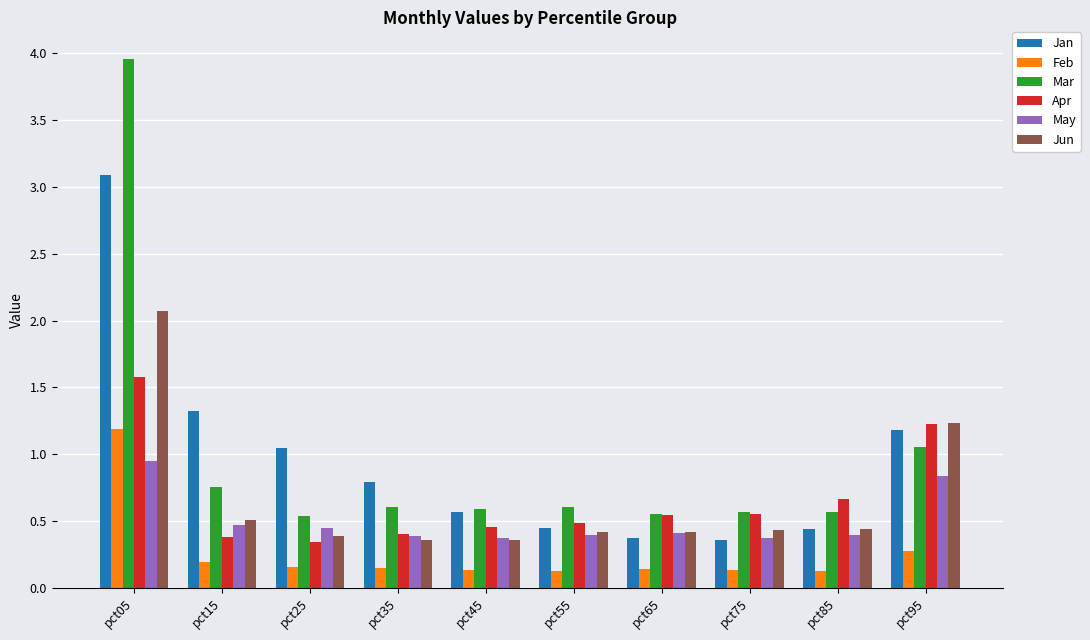

What is the total value across all series at pct75?

2.4